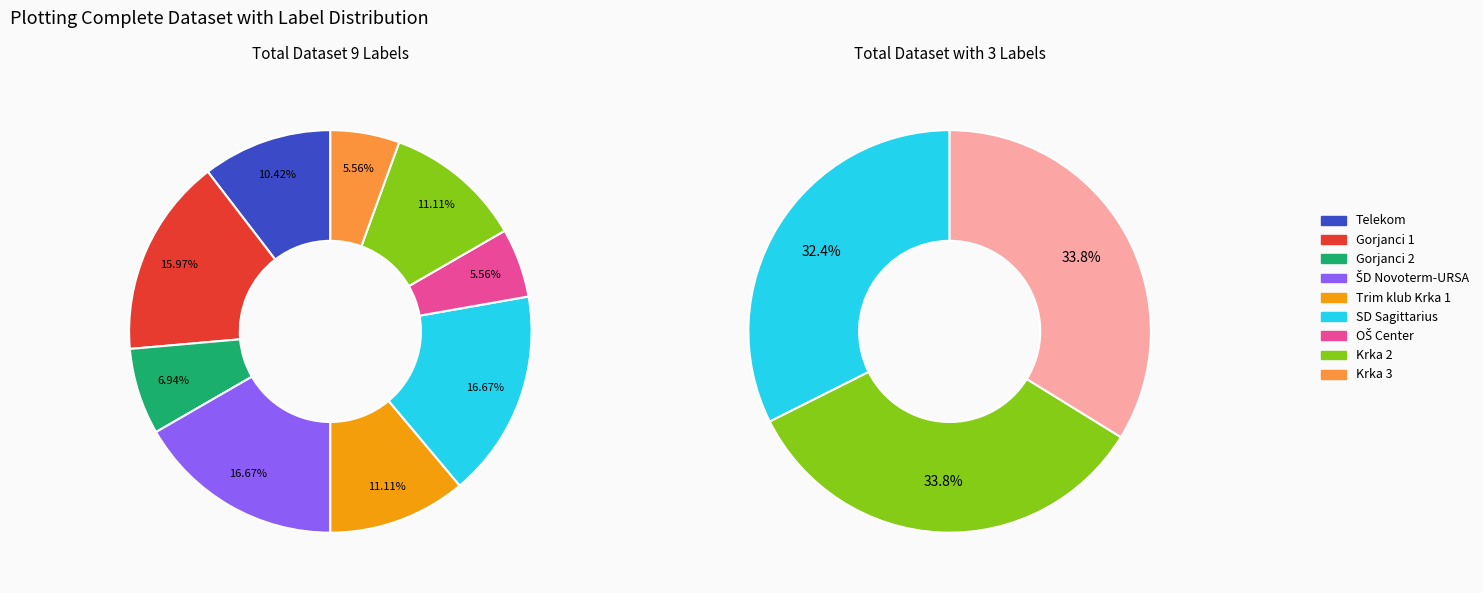

To the nearest percent, what is the difference between the largest and smallest slice percentages?

11%